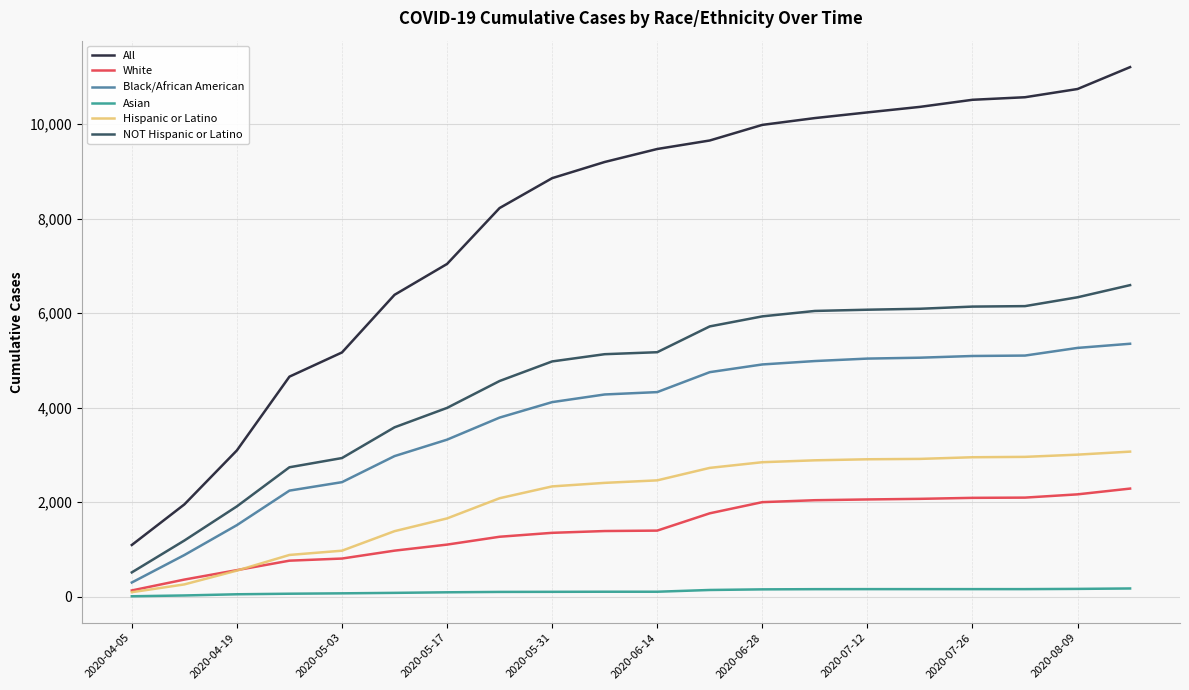

What is the maximum value for Black/African American?

5354